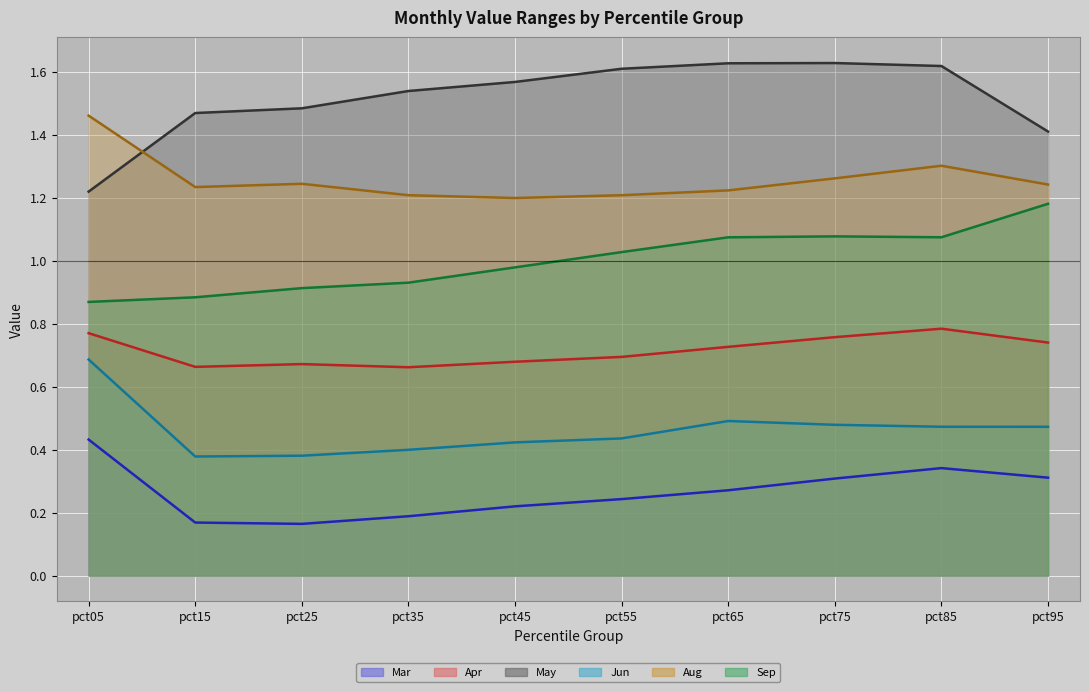

At which category does Apr line reach its first local valley?

pct15